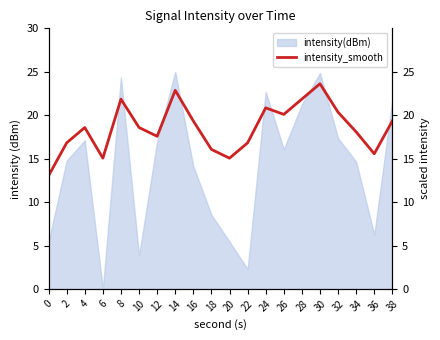

Where does the data first go above 18?

4